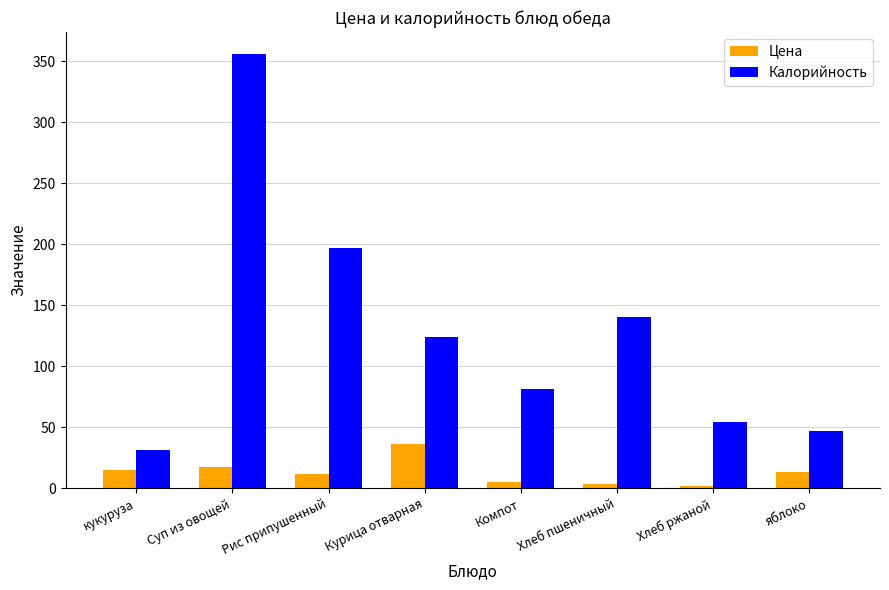

What is the sum of the Цена values at Суп из овощей and яблоко?

30.0